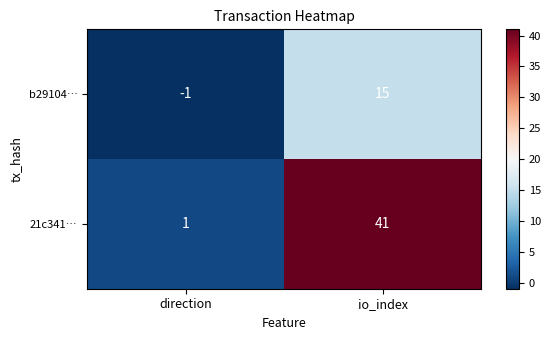

Where is b29104… nearest to the value 7?

direction